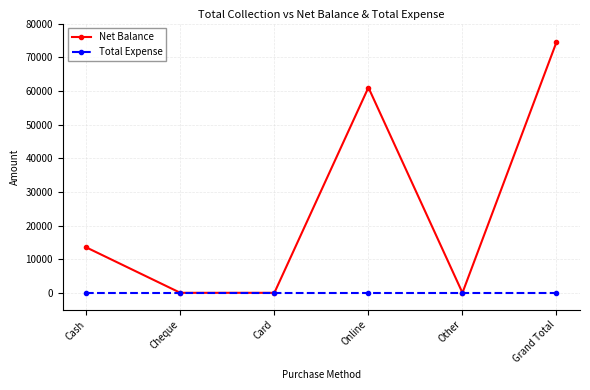

Which series has the widest spread of values?

Net Balance